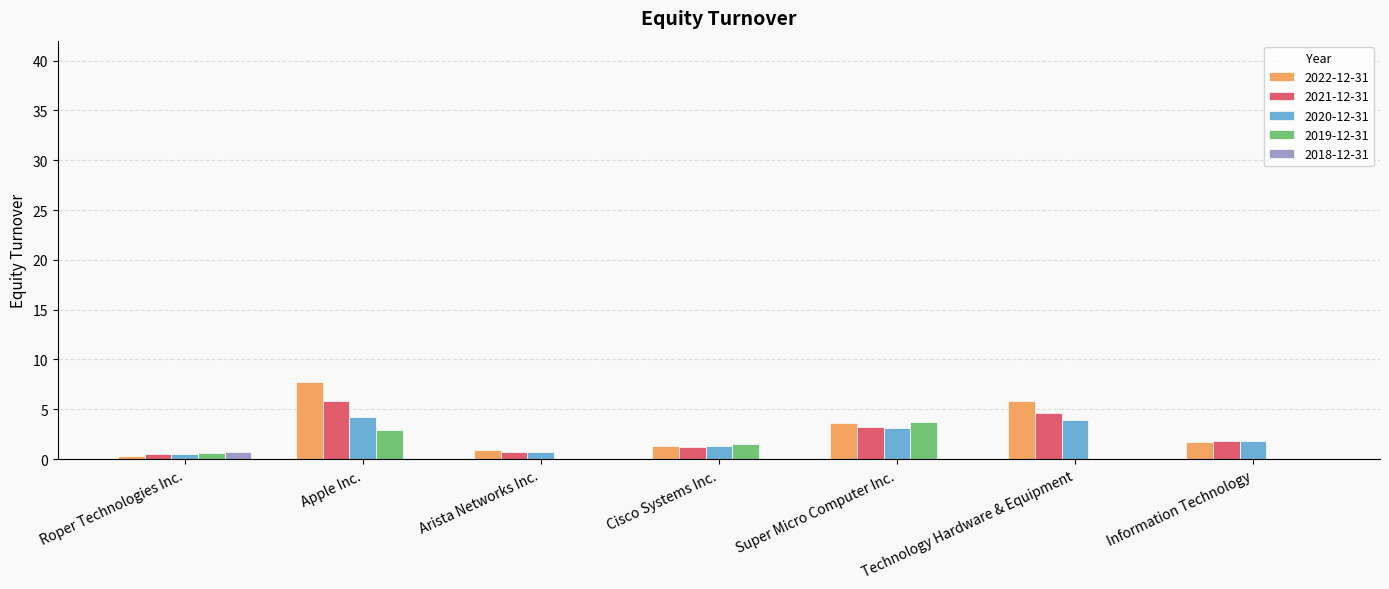

True or false: 2020-12-31 has a value of 0.4 at Information Technology.

False